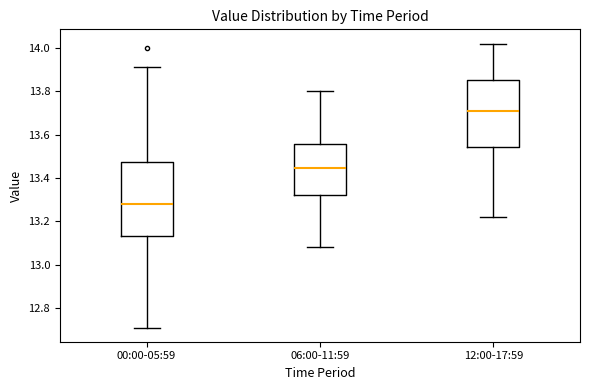

Reading left to right, transcribe this box plot: for each box, give where its median line is, the range the box spans, and where its two whiskers end, as read against the y-axis. The values are not printed on the chart, so give them approximately, as read against the axis.

00:00-05:59: median 13.28, box 13.14 to 13.48, whiskers 12.72 to 13.92
06:00-11:59: median 13.44, box 13.32 to 13.56, whiskers 13.08 to 13.80
12:00-17:59: median 13.72, box 13.54 to 13.86, whiskers 13.22 to 14.02